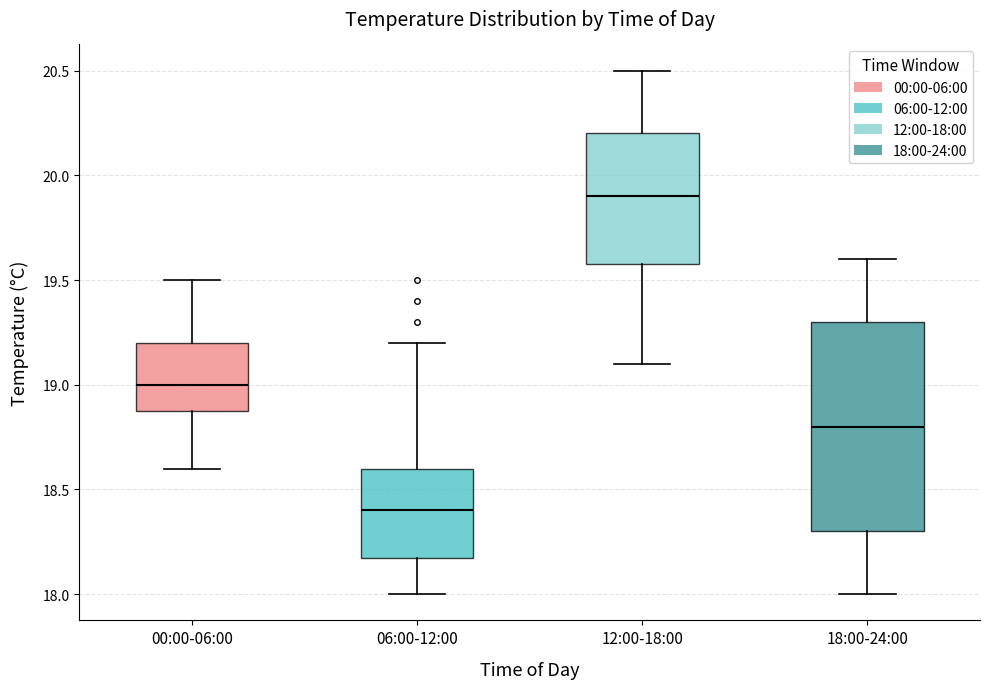

Where is the upper edge of the box for 06:00-12:00 on the y-axis? The values are not printed on the chart, so give them approximately, as read against the axis.

18.6